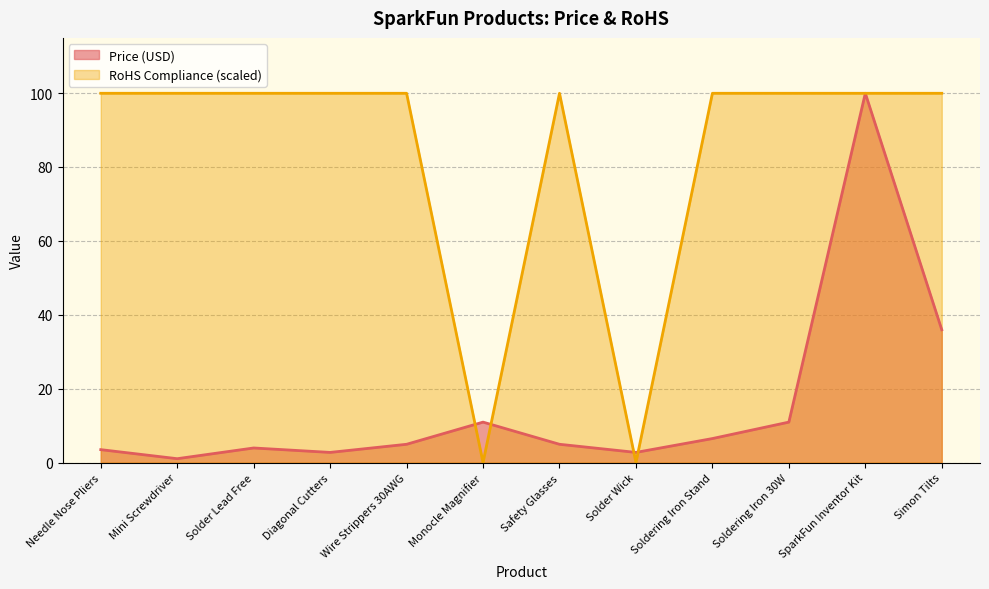

At Safety Glasses, list the series in order from largest to smallest.

RoHS Compliance (scaled), Price (USD)